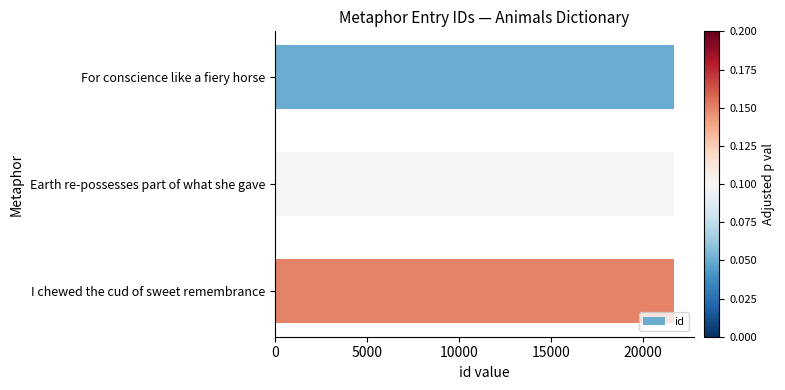

What is the maximum value shown in the chart?

21695